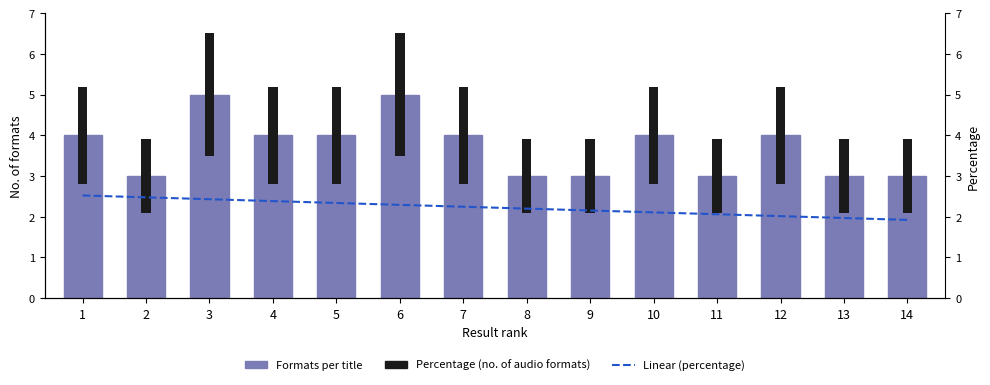

Reading left to right, transcribe all the data shown in this chart.

count: 1=4.0	2=3.0	3=5.0	4=4.0	5=4.0	6=5.0	7=4.0	8=3.0	9=3.0	10=4.0	11=3.0	12=4.0	13=3.0	14=3.0
percentage: 1=2.4	2=1.8	3=3.0	4=2.4	5=2.4	6=3.0	7=2.4	8=1.8	9=1.8	10=2.4	11=1.8	12=2.4	13=1.8	14=1.8